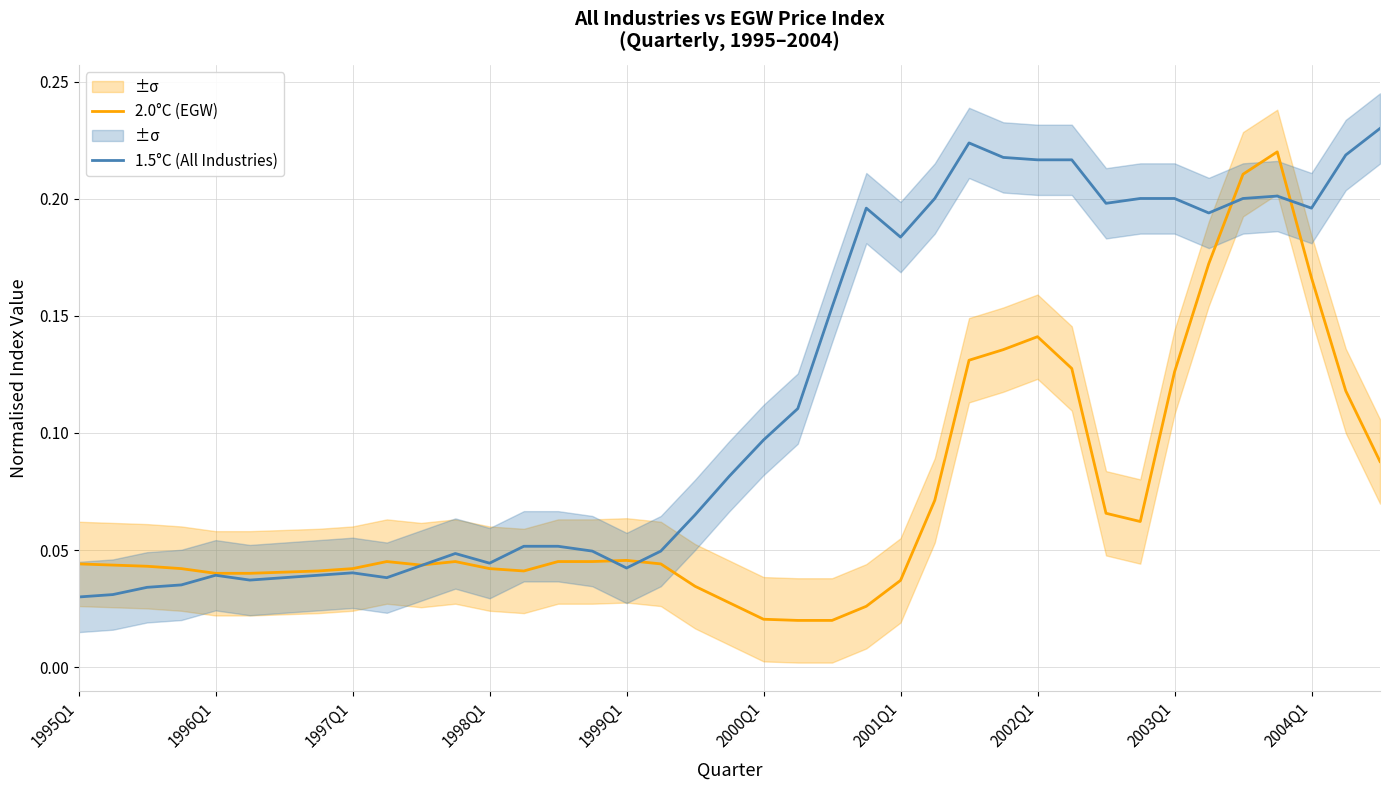

Is it true that 2.0°C (EGW) equals 0.1 at 1999Q1?

False